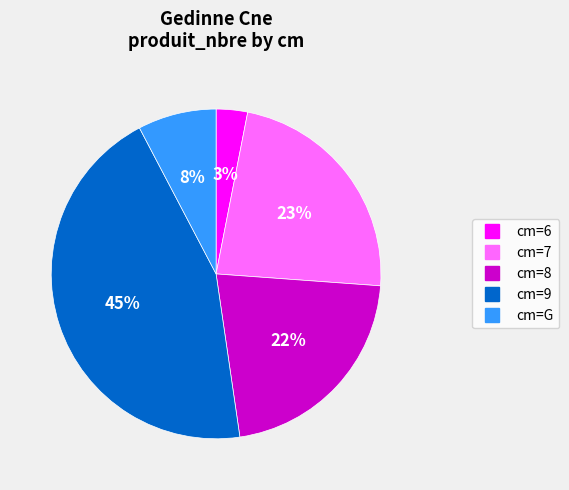

How many segments does this pie chart have?

5